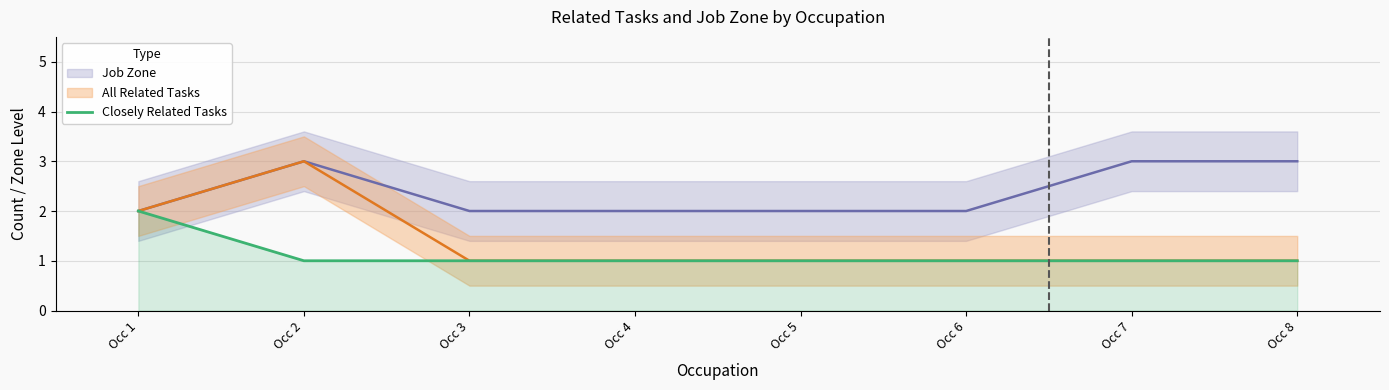

The value of Closely Related Tasks at Occ 3 is 2. True or false?

False